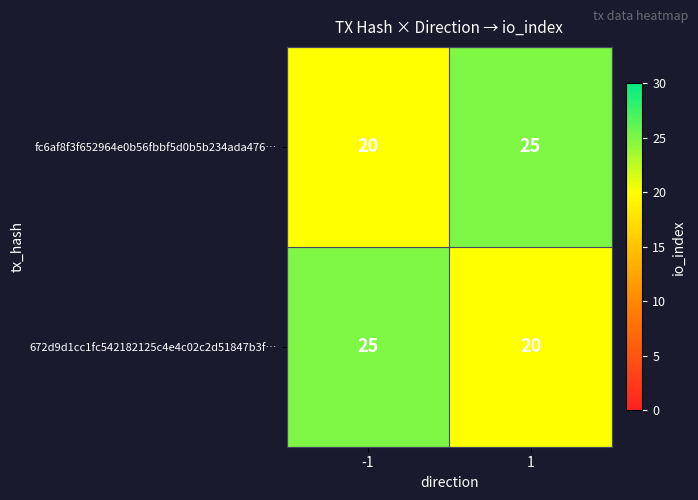

What is the maximum value shown in the chart?

25